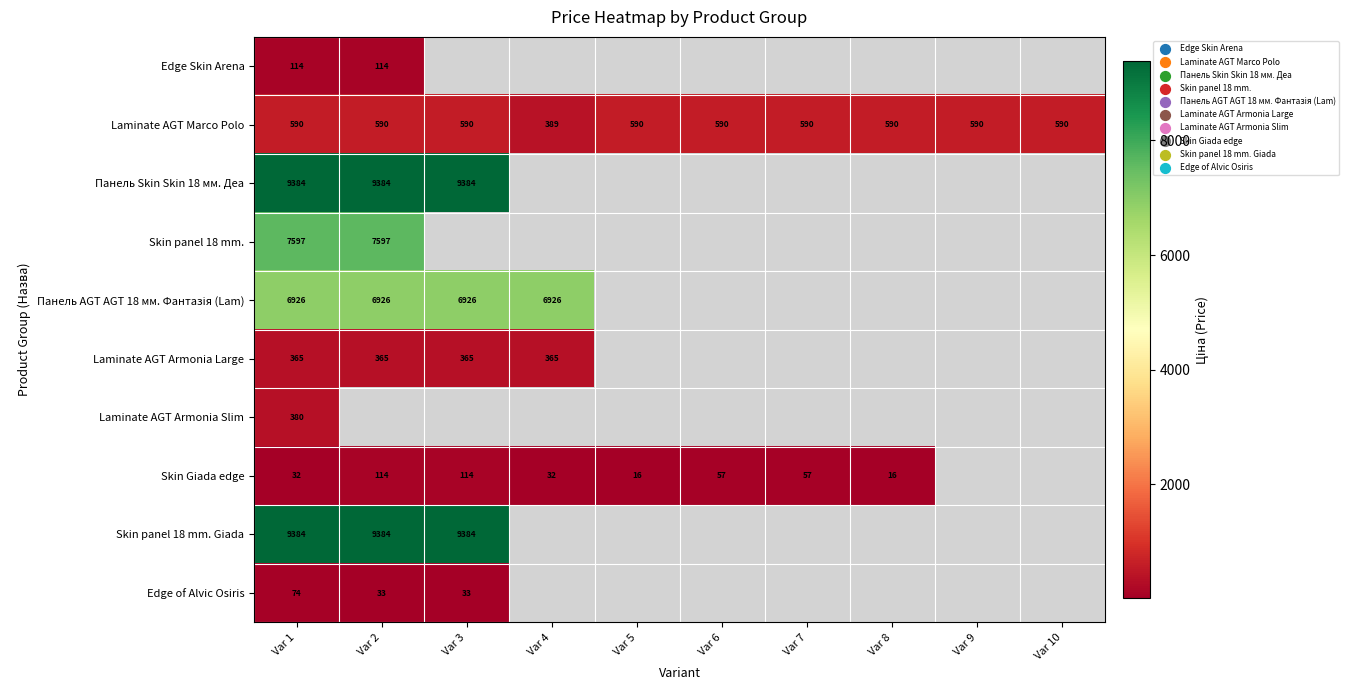

The value of Skin Giada edge at Var 5 is 16.0. True or false?

True